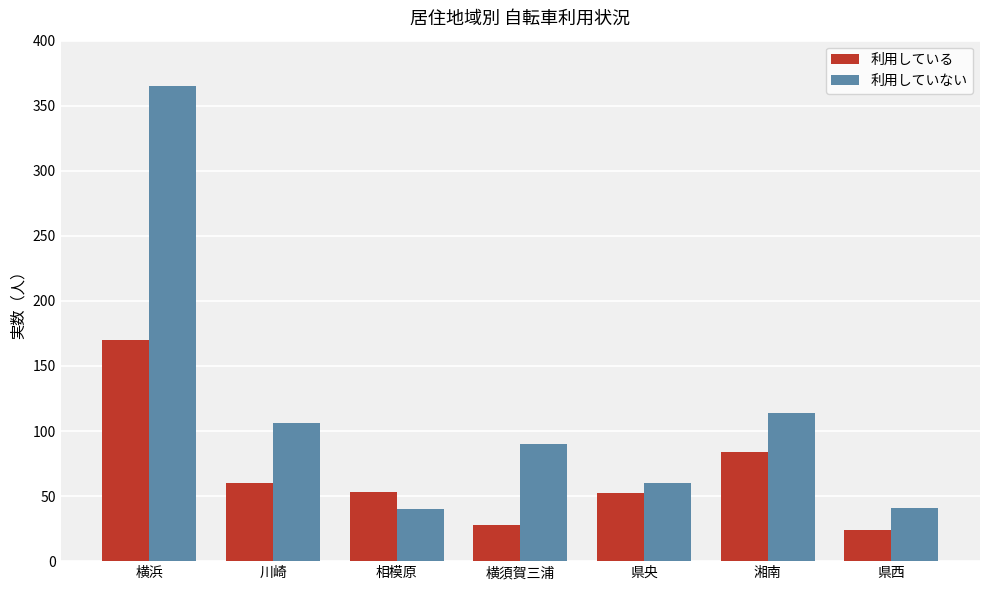

What is the sum of all 利用していない values?

816